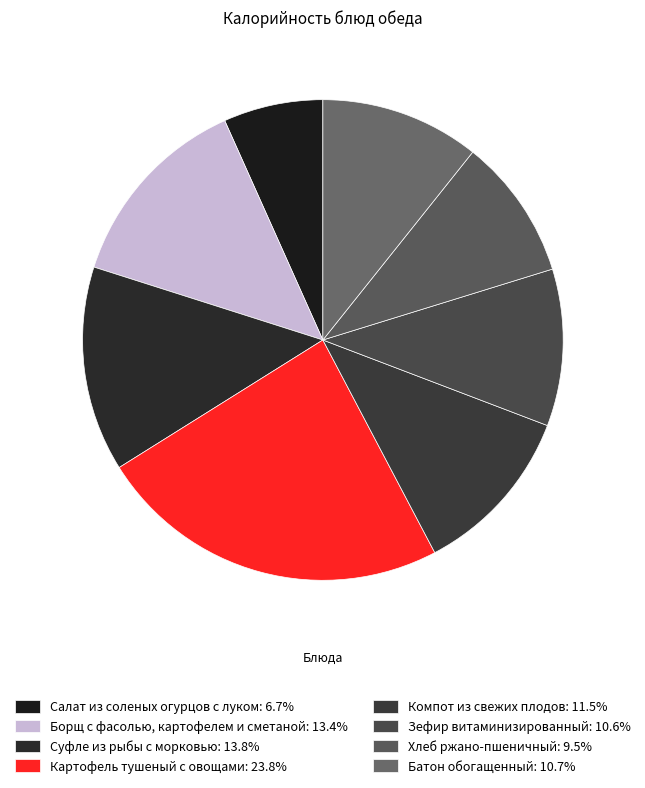

Does Компот из свежих плодов account for over 50% of the chart?

No